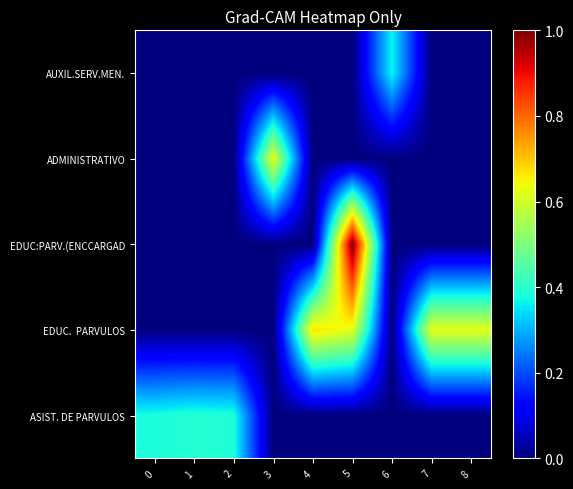

Count the number of data series in this chart.

5